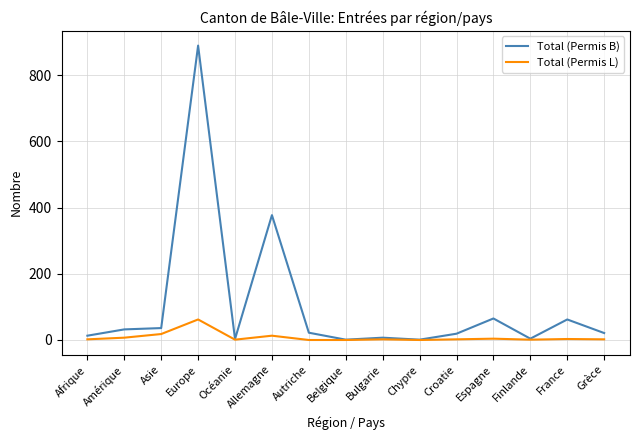

Where is Total (Permis B) nearest to the value 445?

Allemagne